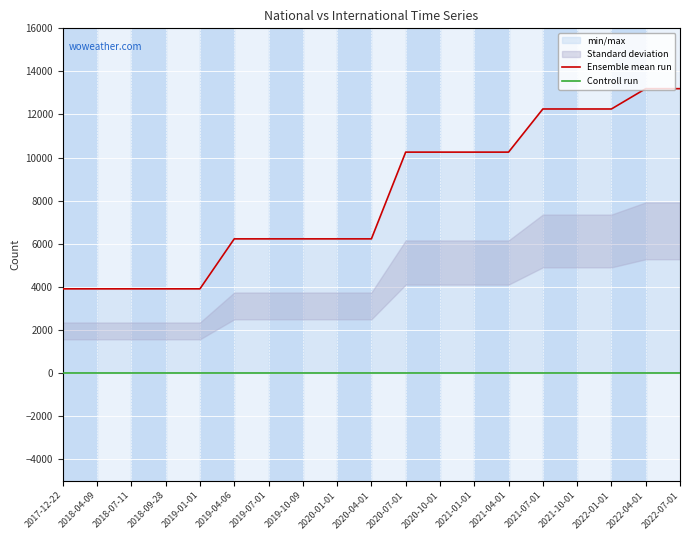

List the series in order of their overall mean, lowest first.

Controll run, Ensemble mean run